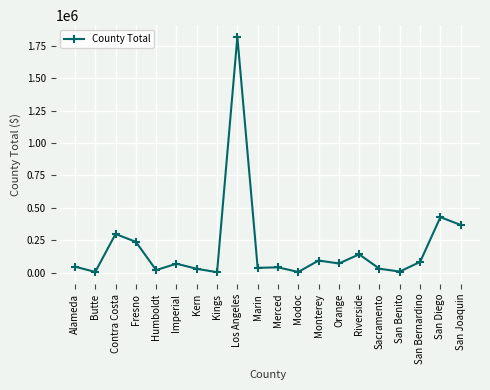

What is the sum of the values at Monterey and Kings?

95064